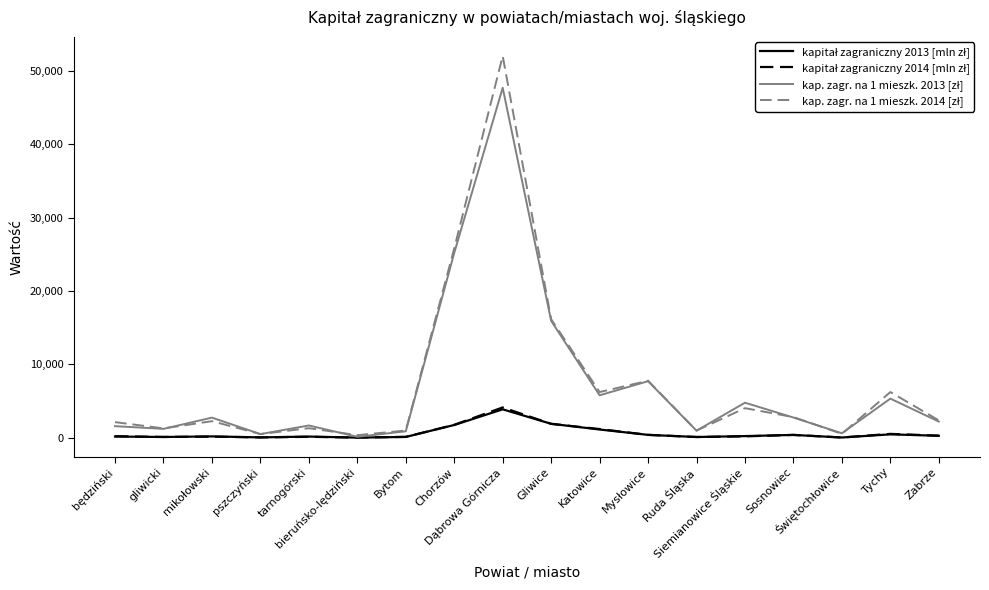

What is the maximum value shown in the chart?

52072.0